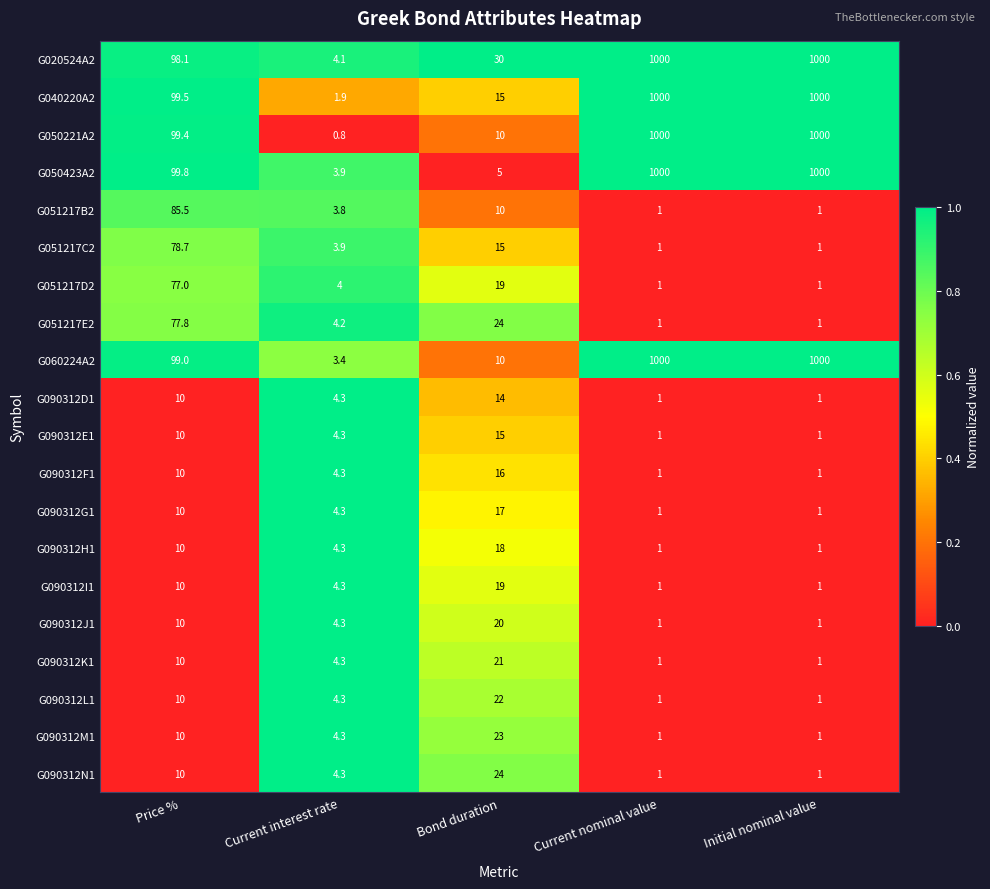

What is the total value across all series at Initial nominal value?

5015.0